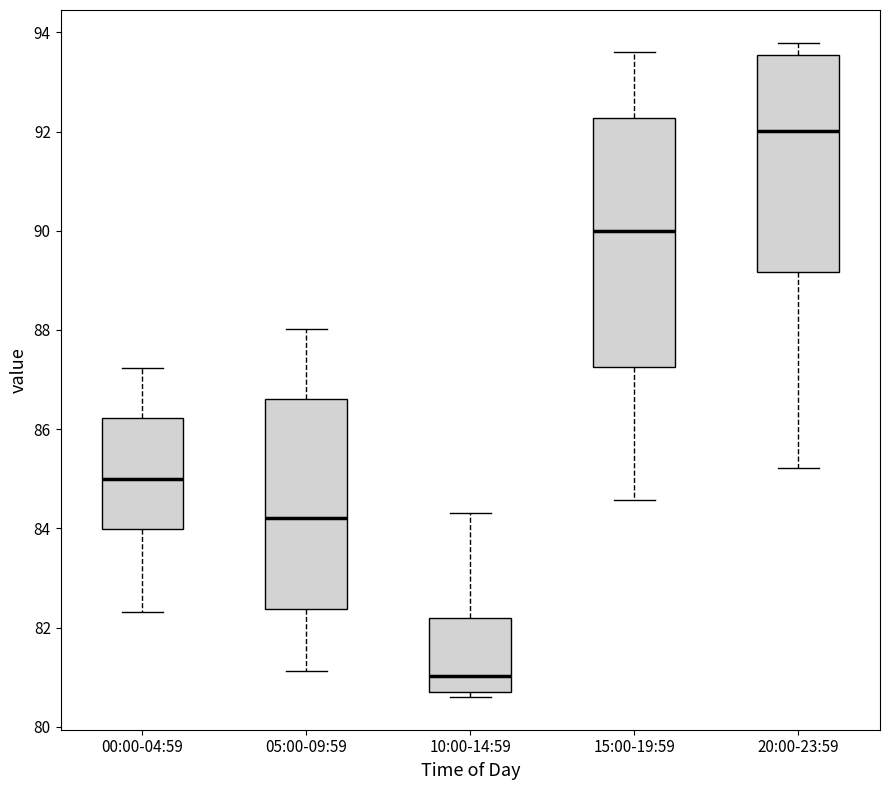

Reading left to right, transcribe this box plot: for each box, give where its median line is, the range the box spans, and where its two whiskers end, as read against the y-axis. The values are not printed on the chart, so give them approximately, as read against the axis.

00:00-04:59: median 85.0, box 84.0 to 86.2, whiskers 82.4 to 87.2
05:00-09:59: median 84.2, box 82.4 to 86.6, whiskers 81.2 to 88.0
10:00-14:59: median 81.0, box 80.8 to 82.2, whiskers 80.6 to 84.4
15:00-19:59: median 90.0, box 87.2 to 92.2, whiskers 84.6 to 93.6
20:00-23:59: median 92.0, box 89.2 to 93.6, whiskers 85.2 to 93.8